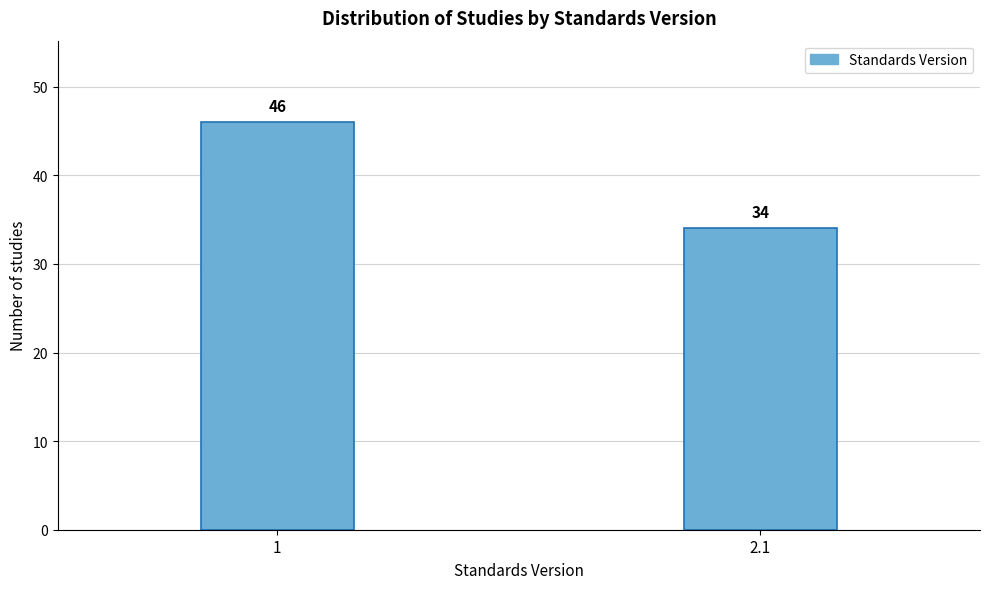

Reading left to right, list all the values displayed in this chart.

46	34